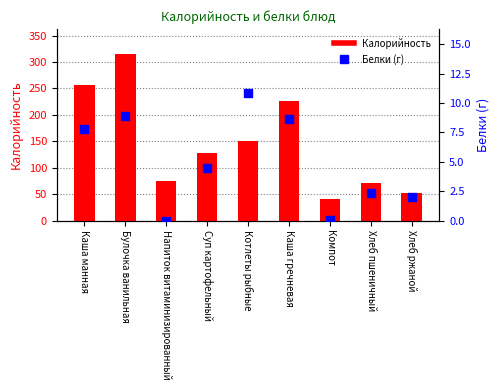

At how many categories does at least one series exceed 84?

5